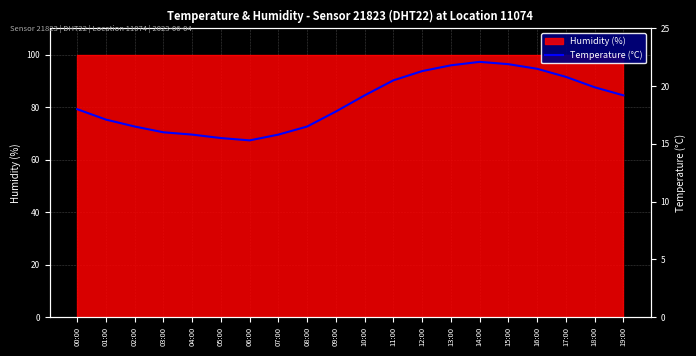

Which label corresponds to the smallest value in the chart?

06:00